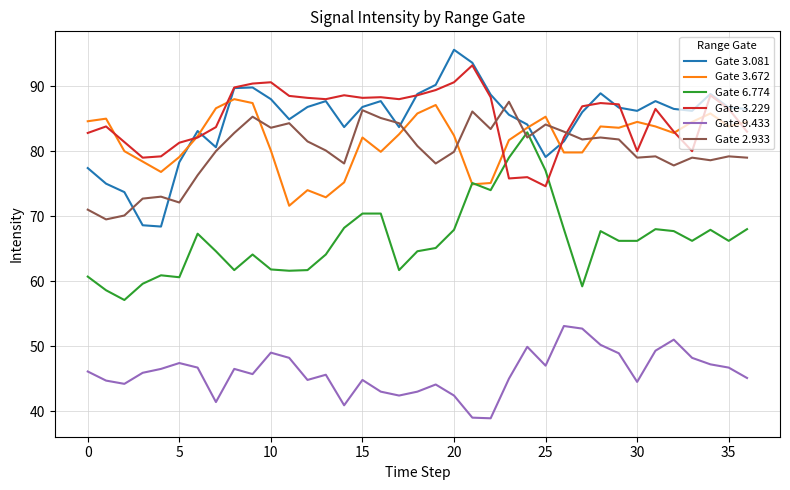

True or false: Gate 9.433 and Gate 3.081 intersect in this chart.

False